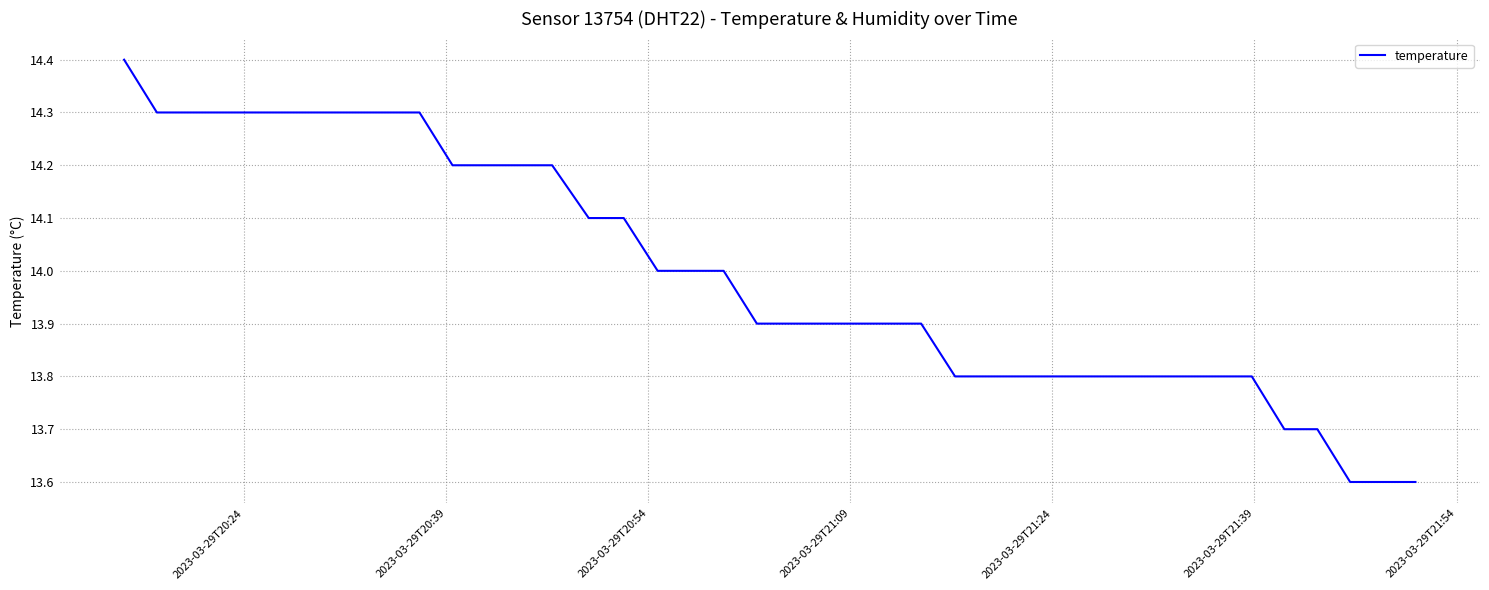

Does the chart display data point markers on the line(s)?

No